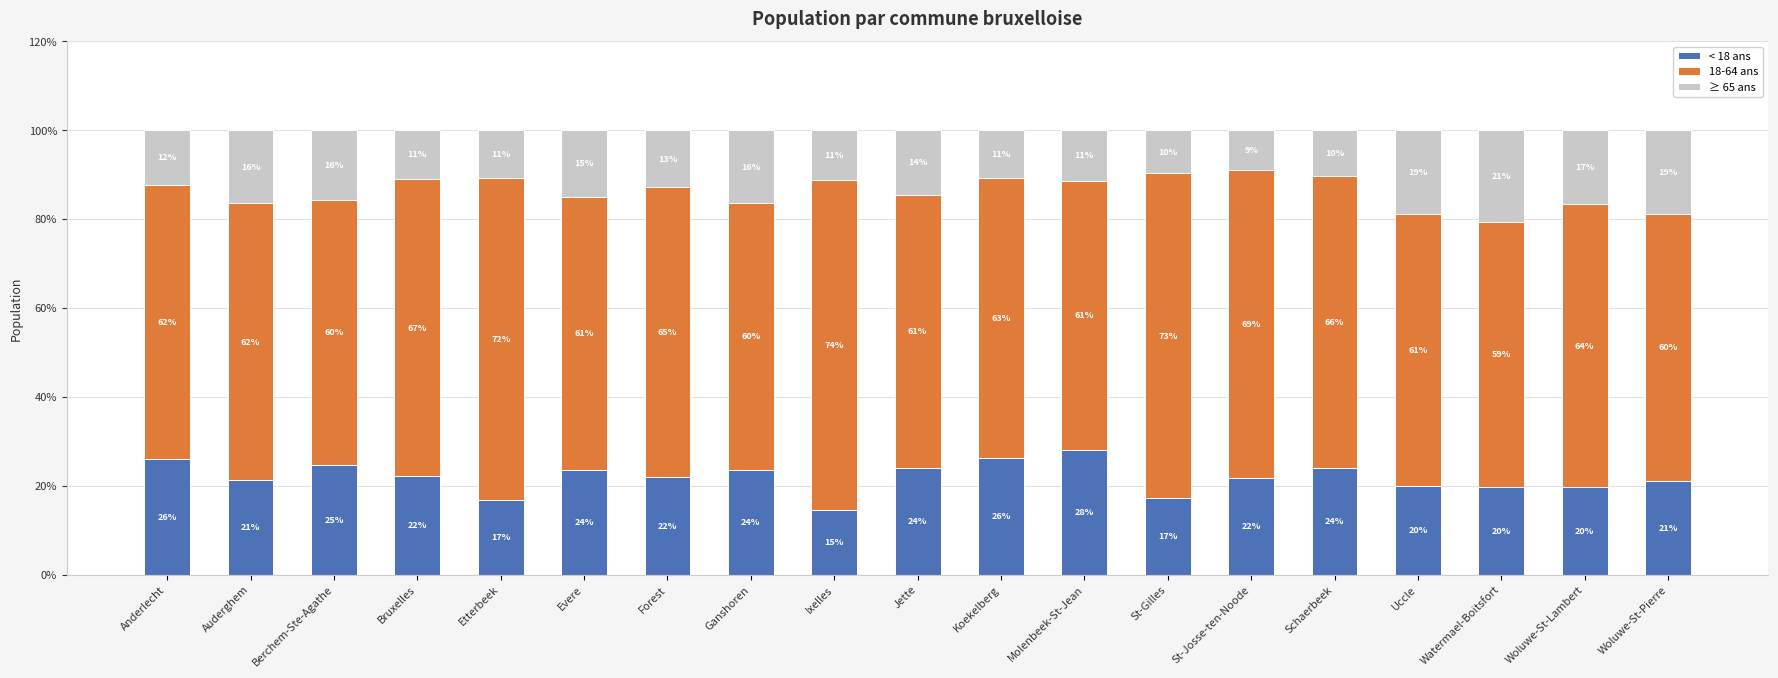

What is the lowest value of the < 18 ans series?

14.6